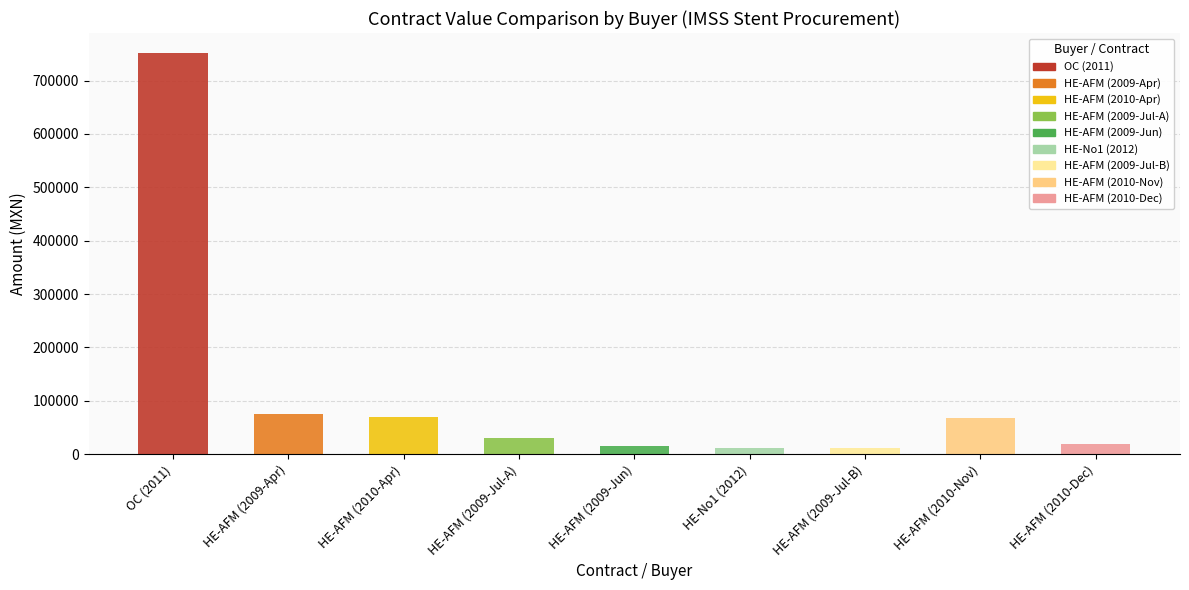

Does the chart contain any negative values?

No